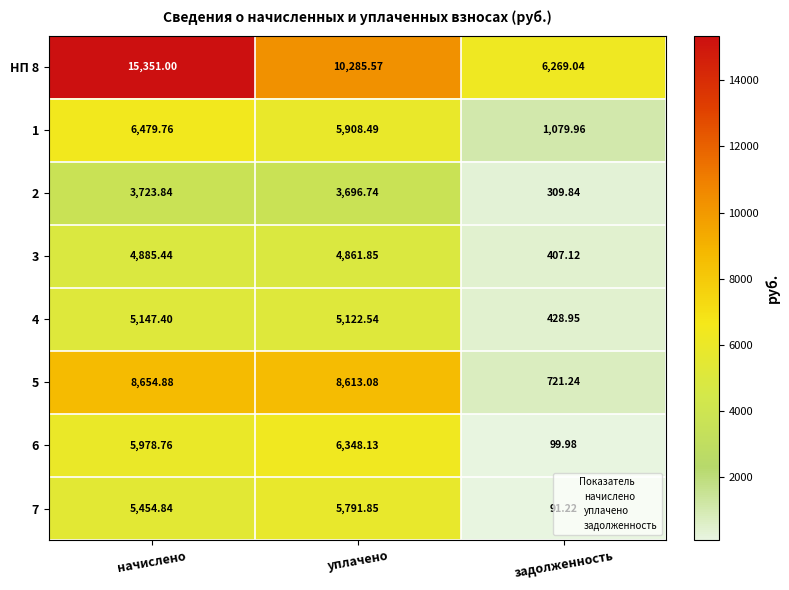

Between уплачено and задолженность, which series saw the biggest shift?

5